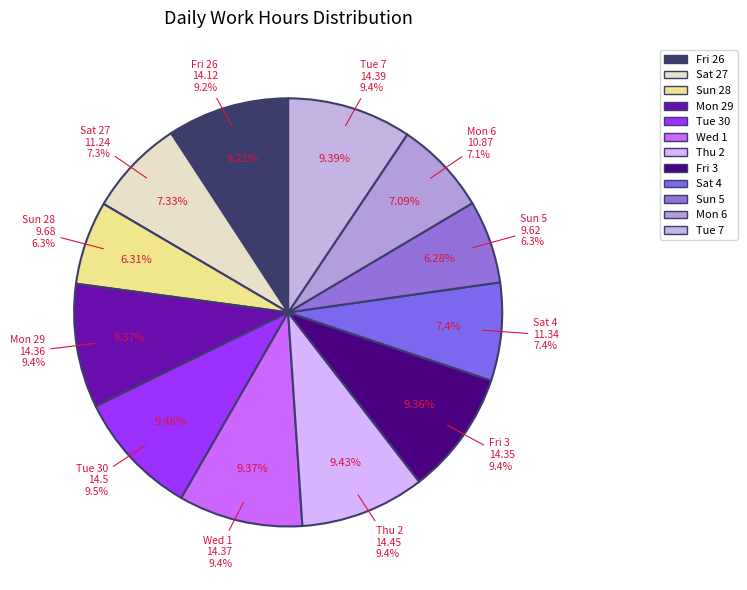

Which slice is the largest?

Tue 30